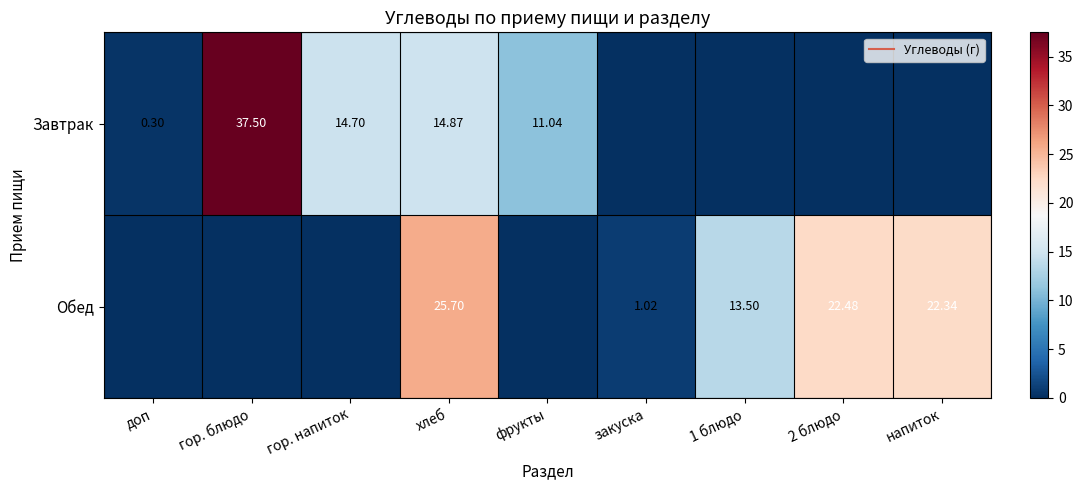

What is the spread (max minus min) of values at доп?

0.3